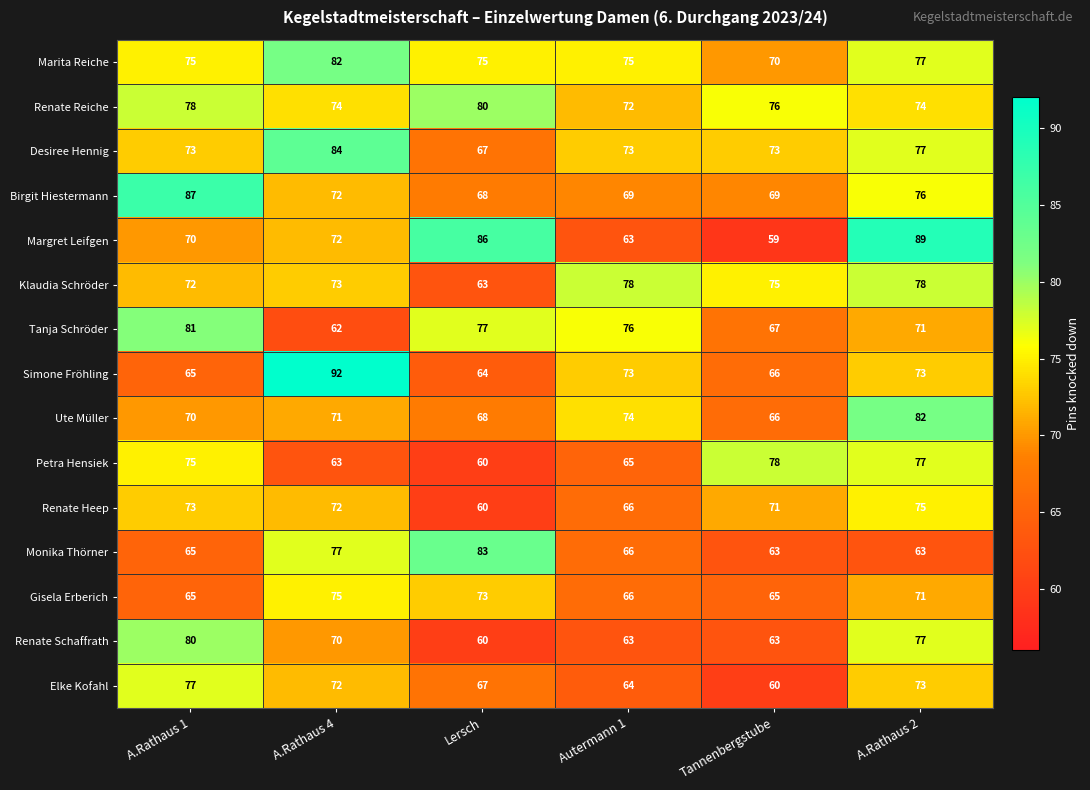

What is the sum of all Simone Fröhling values?

433